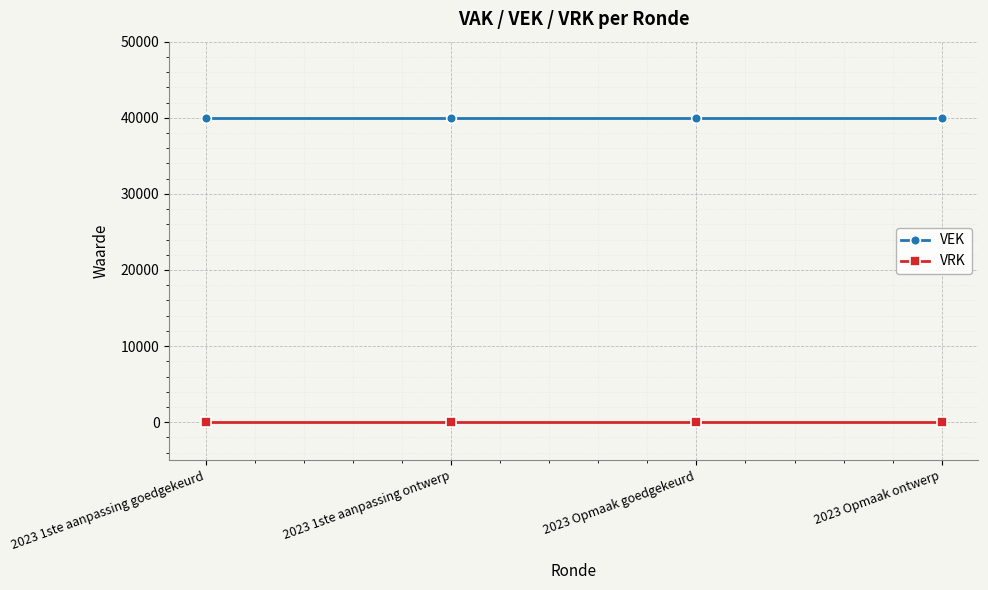

Reading left to right, list all the values displayed in this chart.

VEK: 2023 1ste aanpassing goedgekeurd=40000	2023 1ste aanpassing ontwerp=40000	2023 Opmaak goedgekeurd=40000	2023 Opmaak ontwerp=40000
VRK: 2023 1ste aanpassing goedgekeurd=0	2023 1ste aanpassing ontwerp=0	2023 Opmaak goedgekeurd=0	2023 Opmaak ontwerp=0